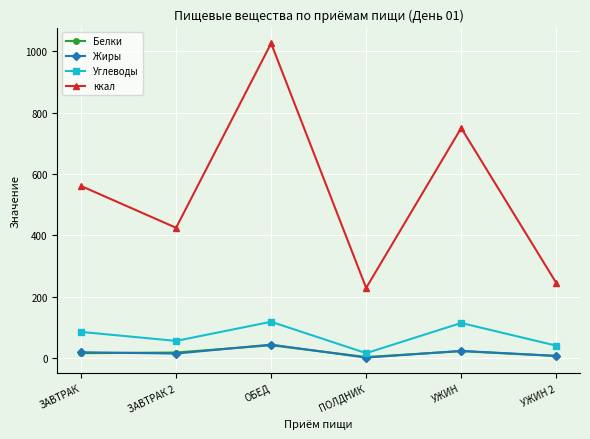

At how many categories does at least one series exceed 892?

1